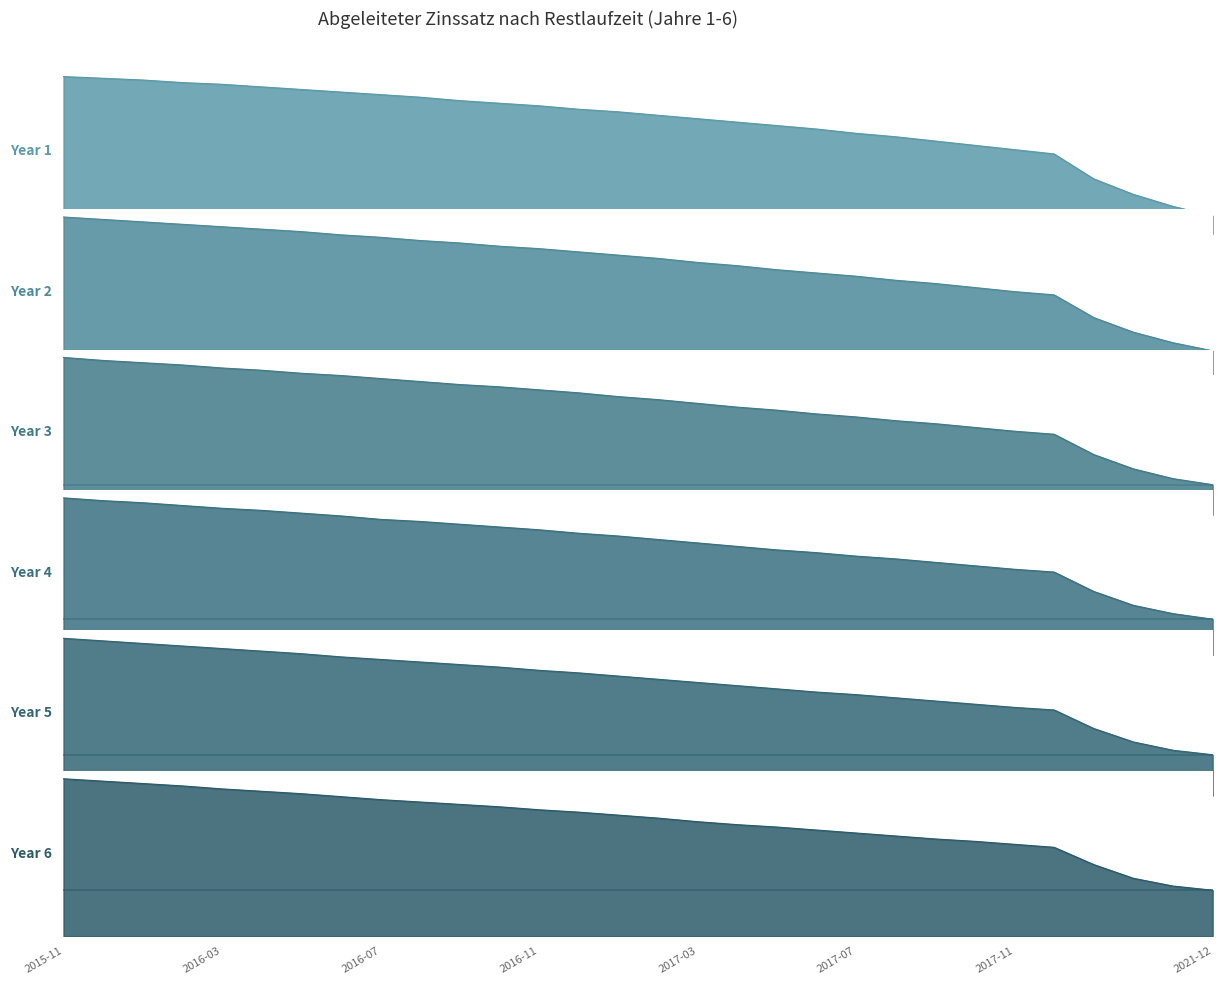

What are all the series names shown in the legend?

Year 1, Year 2, Year 3, Year 4, Year 5, Year 6